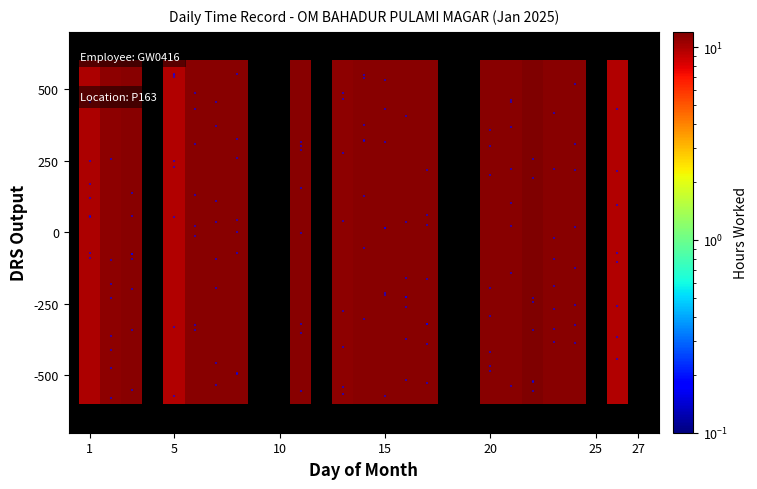

Between 16 and 23, which is larger?

16